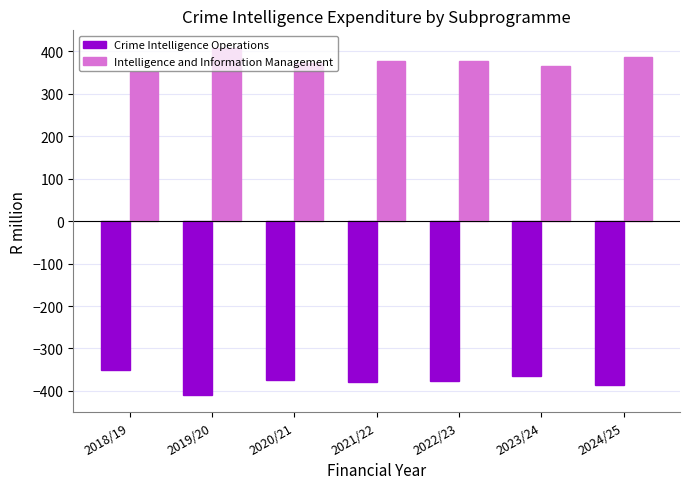

What value does the Crime Intelligence Operations series have at 2021/22?

-378.0